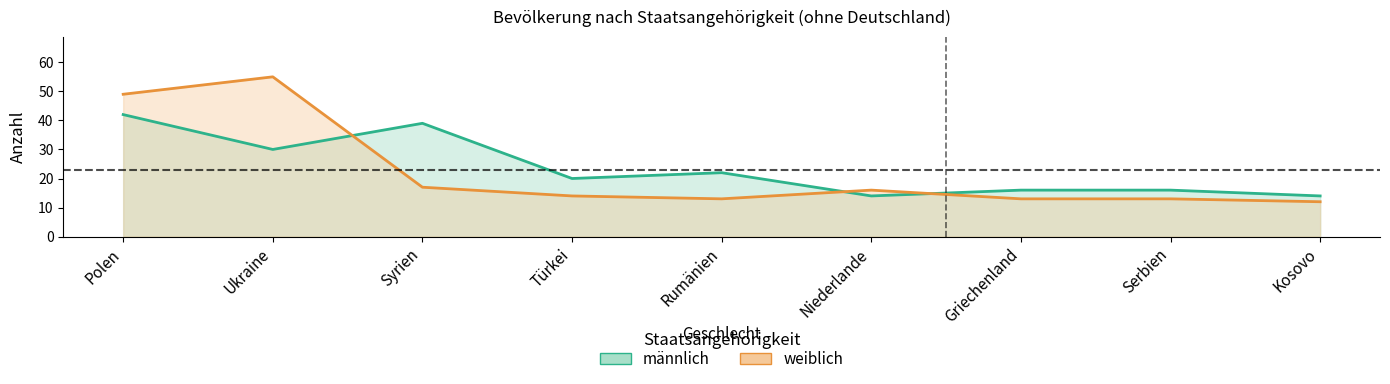

At which category does weiblich reach its first local peak?

Ukraine